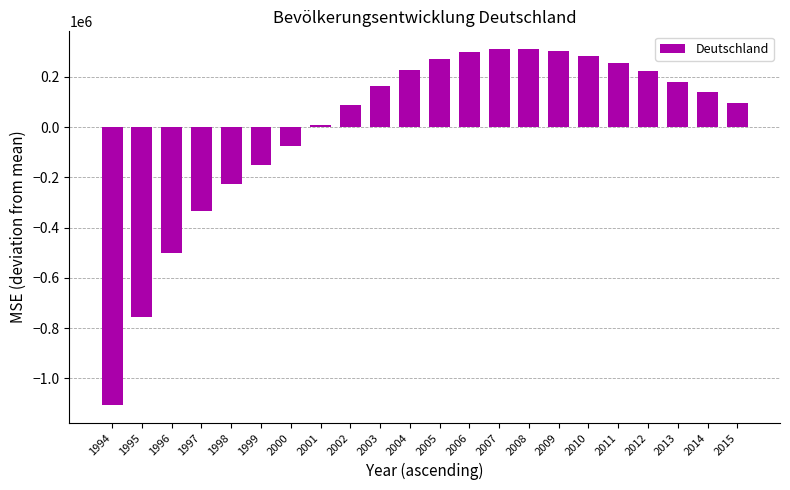

Does the chart contain any negative values?

Yes